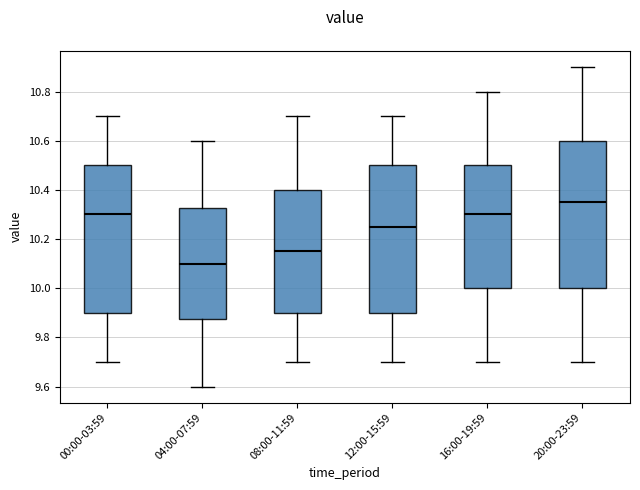

Reading left to right, transcribe this box plot: for each box, give where its median line is, the range the box spans, and where its two whiskers end, as read against the y-axis. The values are not printed on the chart, so give them approximately, as read against the axis.

00:00-03:59: median 10.30, box 9.90 to 10.50, whiskers 9.70 to 10.70
04:00-07:59: median 10.10, box 9.88 to 10.32, whiskers 9.60 to 10.60
08:00-11:59: median 10.16, box 9.90 to 10.40, whiskers 9.70 to 10.70
12:00-15:59: median 10.26, box 9.90 to 10.50, whiskers 9.70 to 10.70
16:00-19:59: median 10.30, box 10.00 to 10.50, whiskers 9.70 to 10.80
20:00-23:59: median 10.36, box 10.00 to 10.60, whiskers 9.70 to 10.90